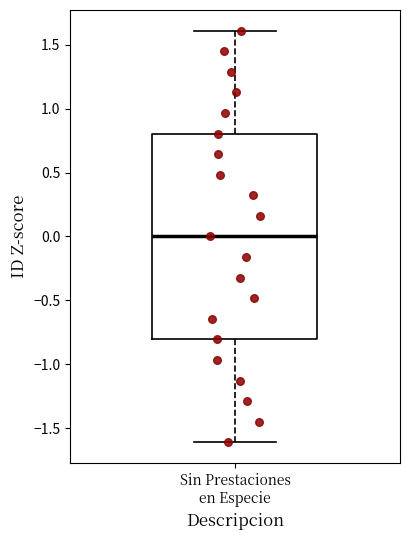

Transcribe this box plot: give where the median line is, the range the box spans, and where the two whiskers end, as read against the y-axis. The values are not printed on the chart, so give them approximately, as read against the axis.

median 0.0, box -0.8 to 0.8, whiskers -1.6 to 1.6